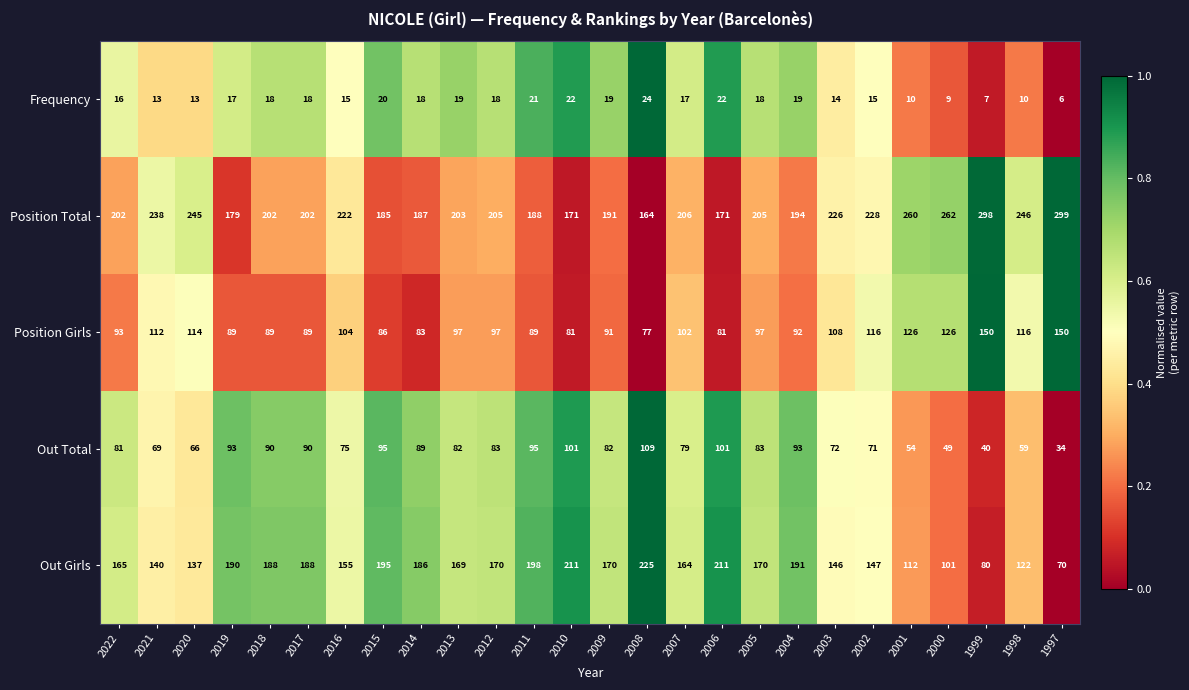

What is the difference between the maximum and minimum values in the Position Girls series?

73